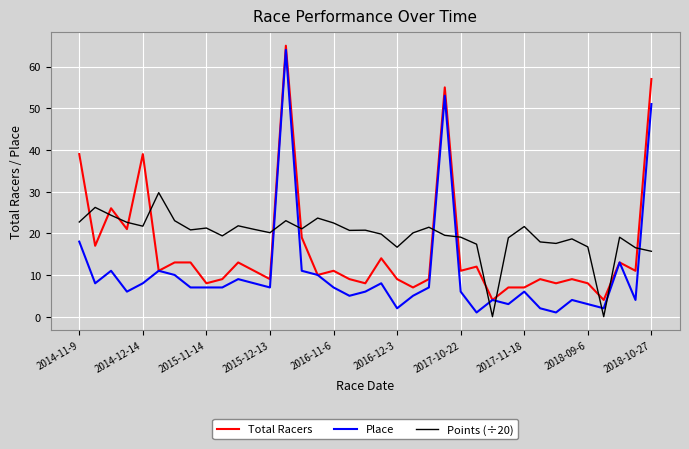

Which series has the largest range (max minus min)?

Place